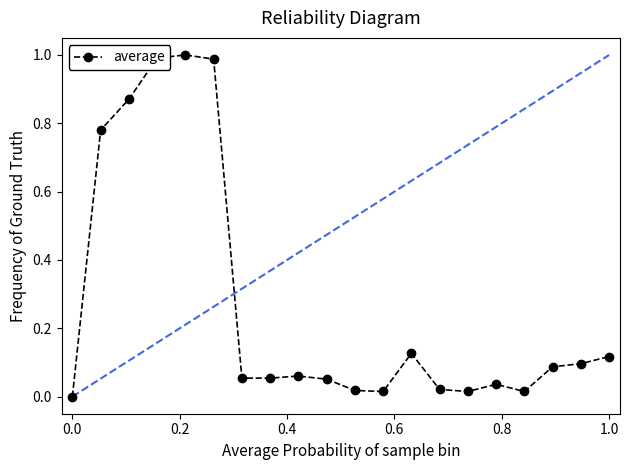

Count the number of values greater than 0.

19